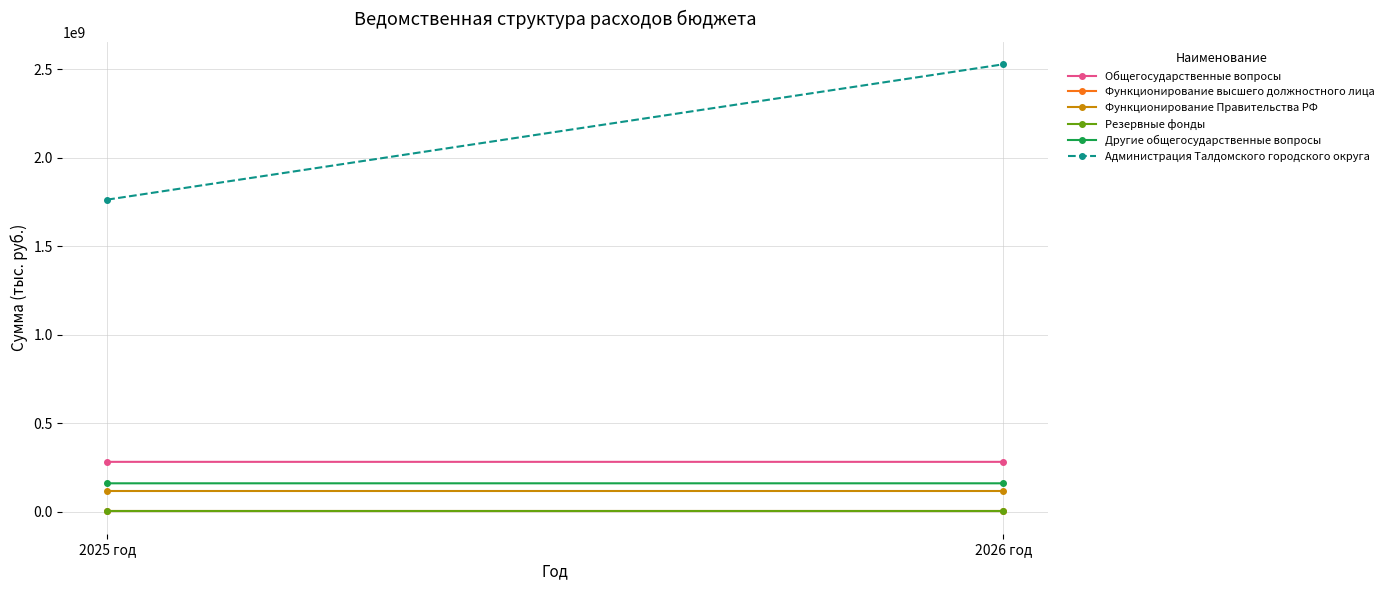

What is the sum of the Другие общегосударственные вопросы values at 2026 год and 2025 год?

321033600